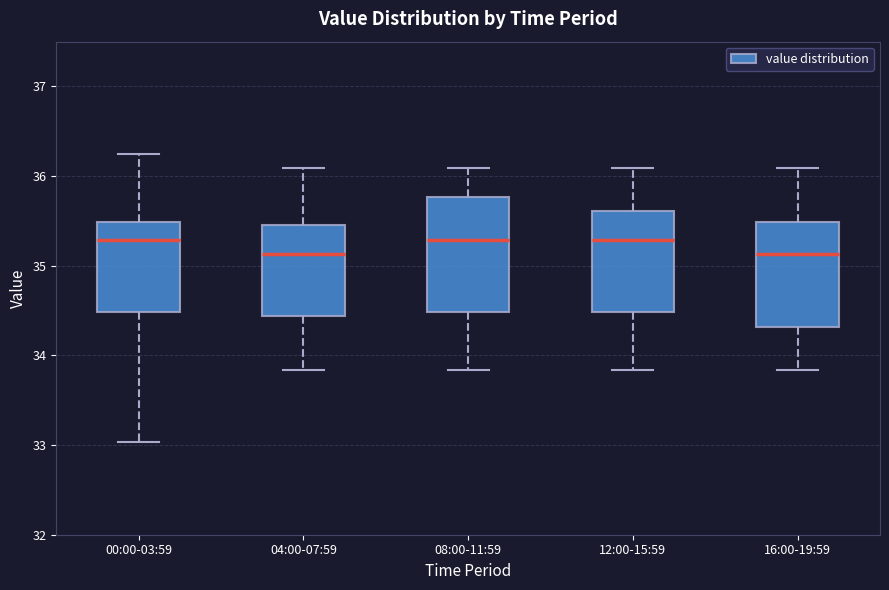

Comparing the boxes themselves (not the whiskers), which one is the tallest?

08:00-11:59